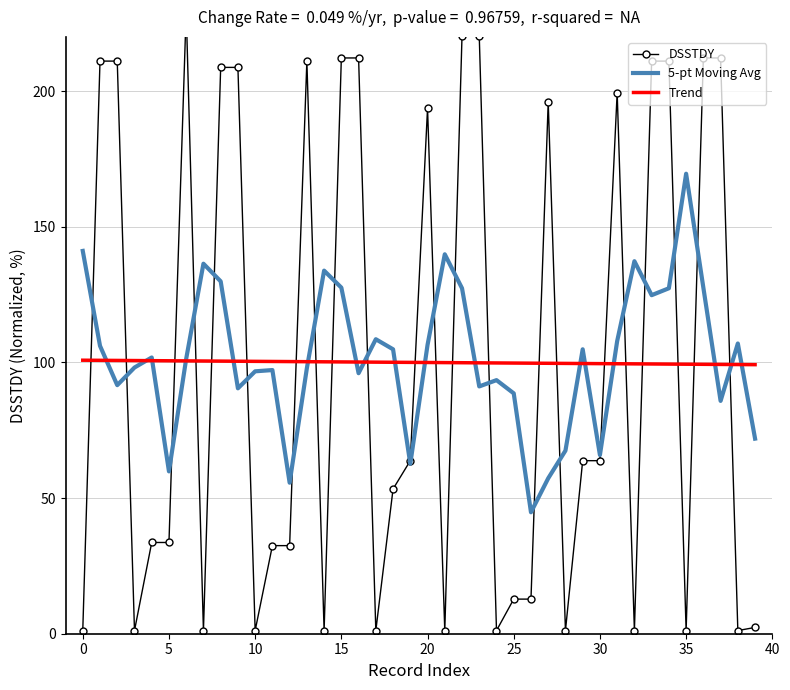

True or false: Trend and DSSTDY intersect in this chart.

True